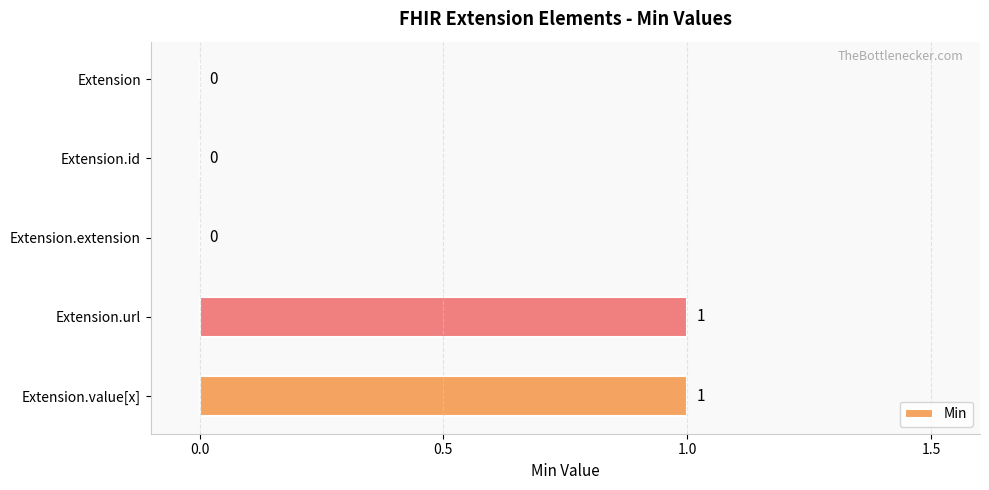

The chart shows a value of 0 at Extension. True or false?

True